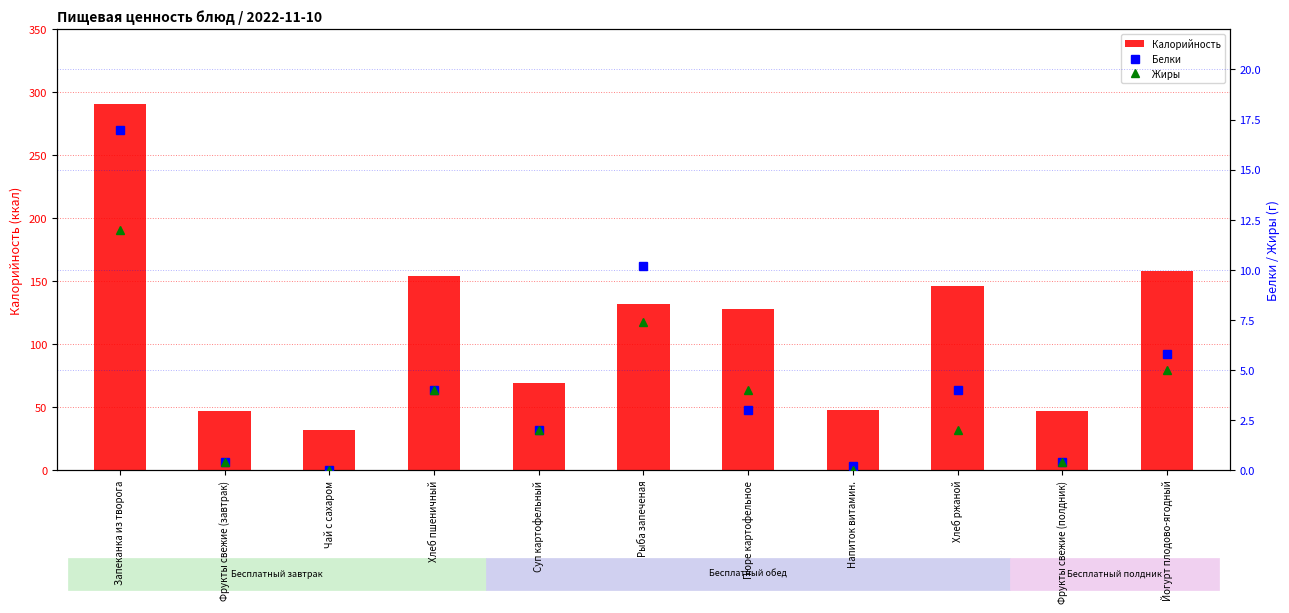

Which series has the largest range (max minus min)?

Калорийность